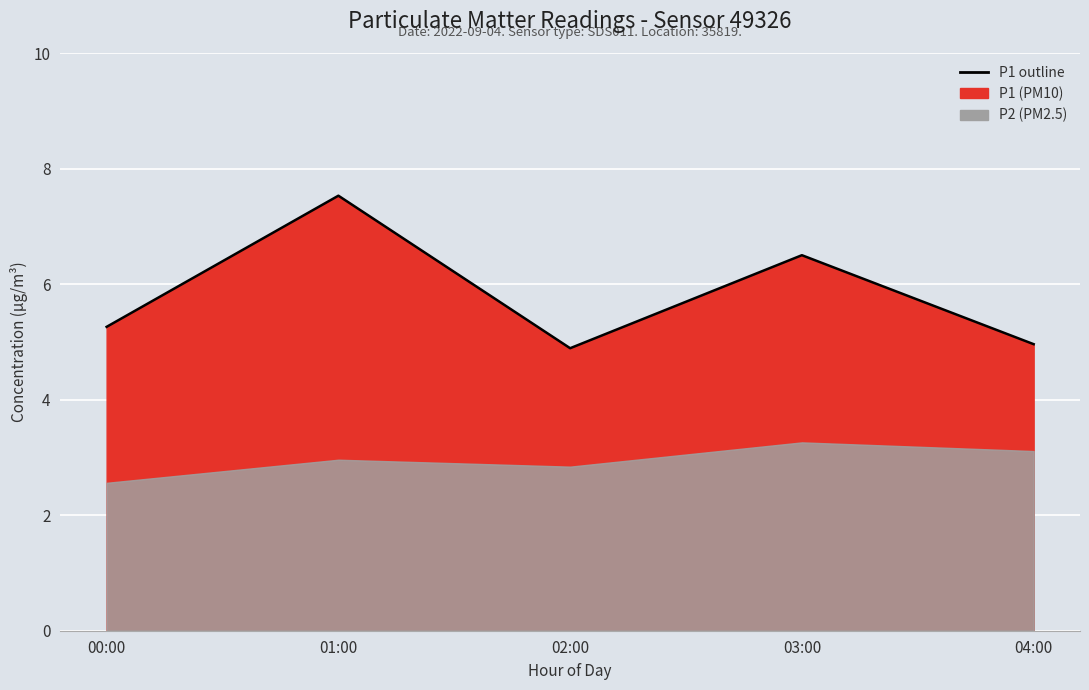

List the labels in order of value, smallest first.

02:00, 04:00, 00:00, 03:00, 01:00